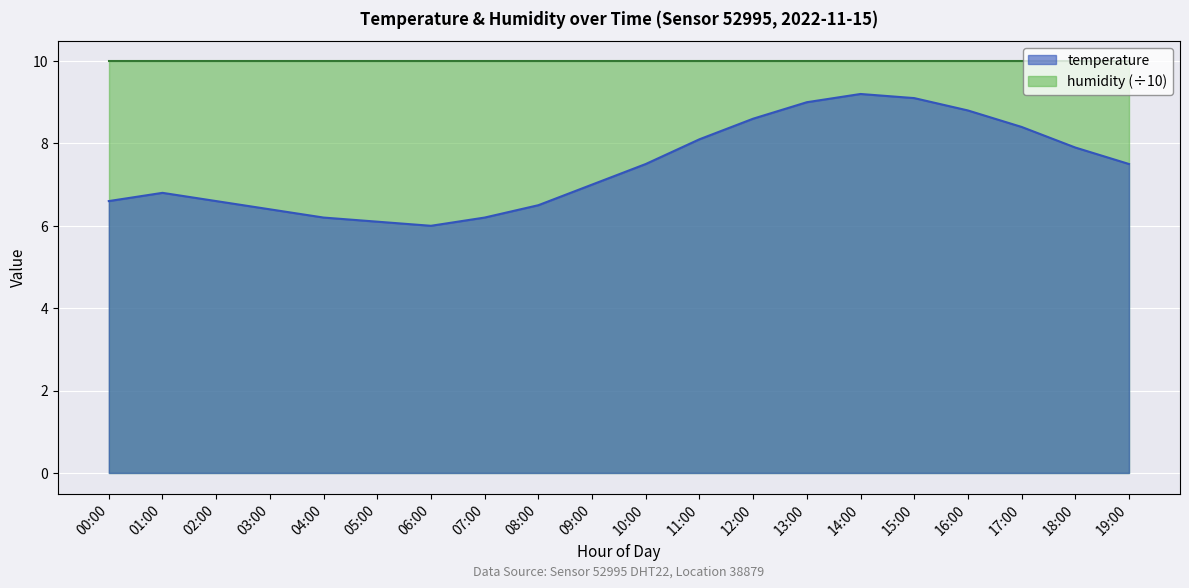

What position from the left is 15:00?

16